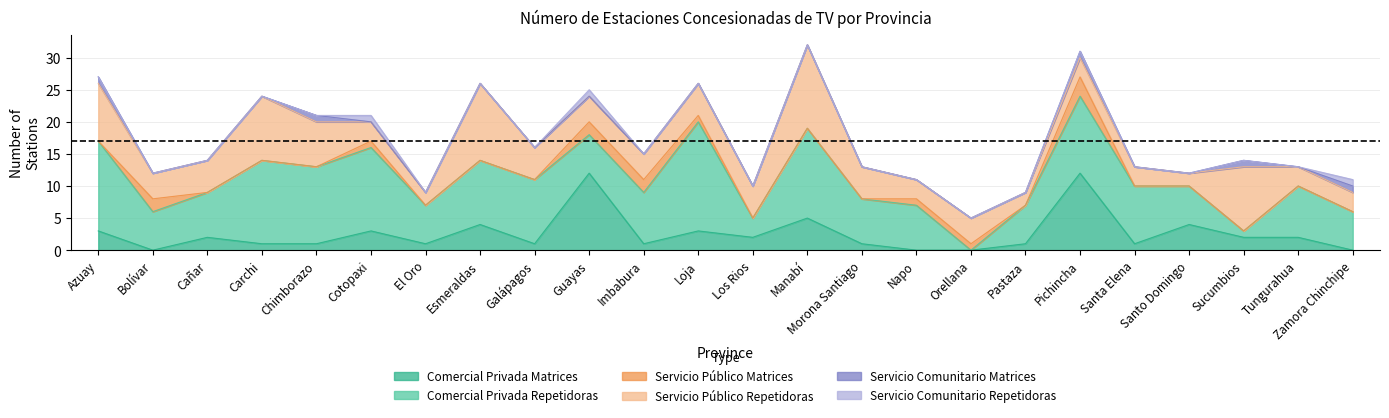

Does the chart display data point markers on the line(s)?

No